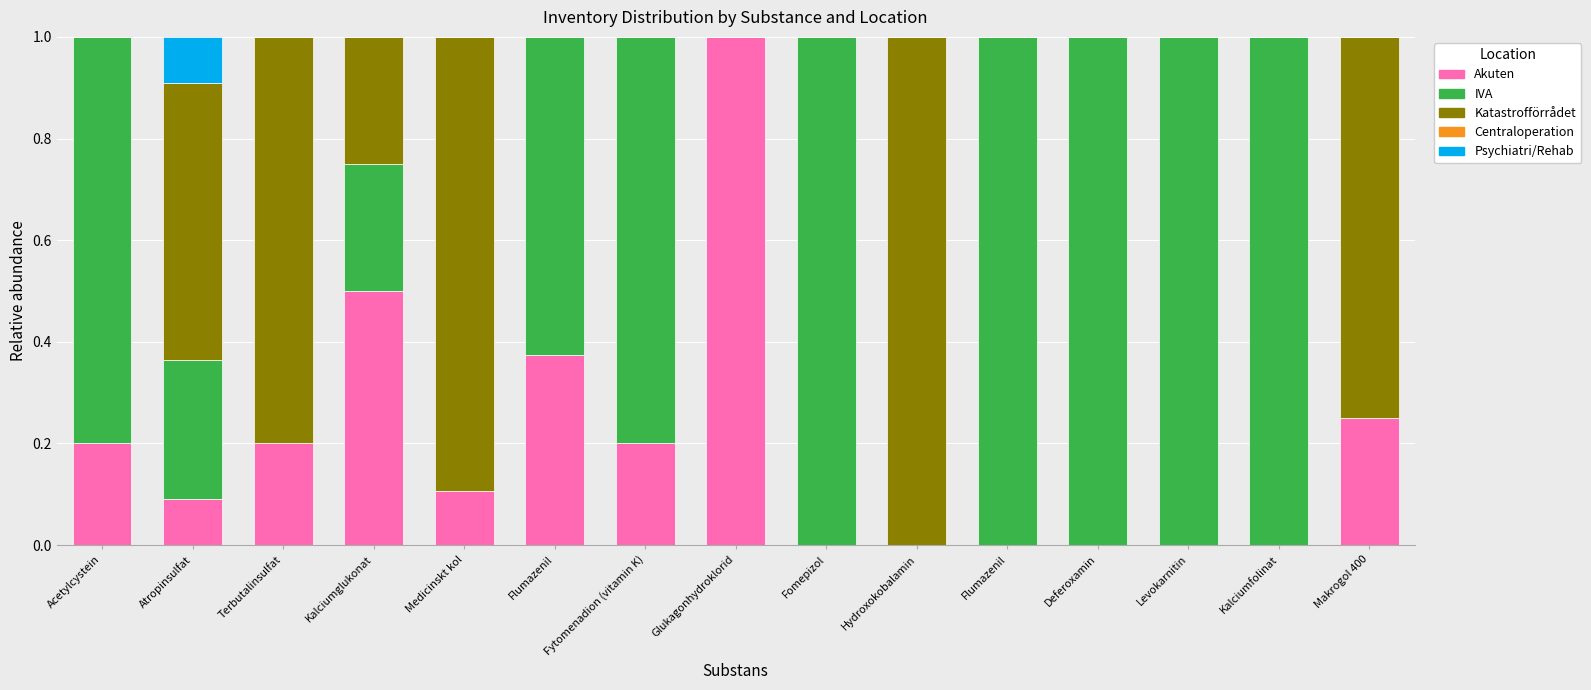

How many IVA values are between 0 and 1?

15